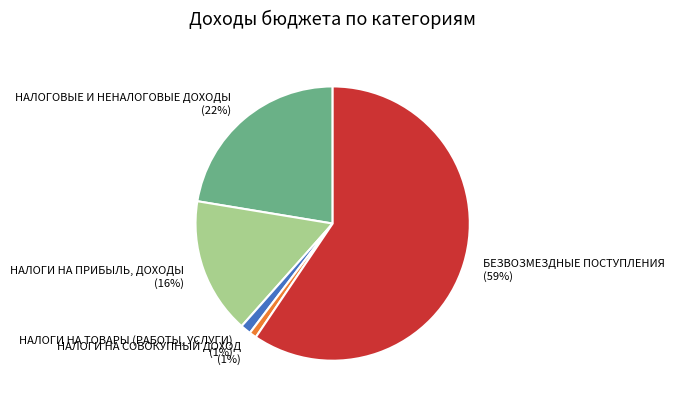

Which category has the biggest portion of the pie?

БЕЗВОЗМЕЗДНЫЕ ПОСТУПЛЕНИЯ